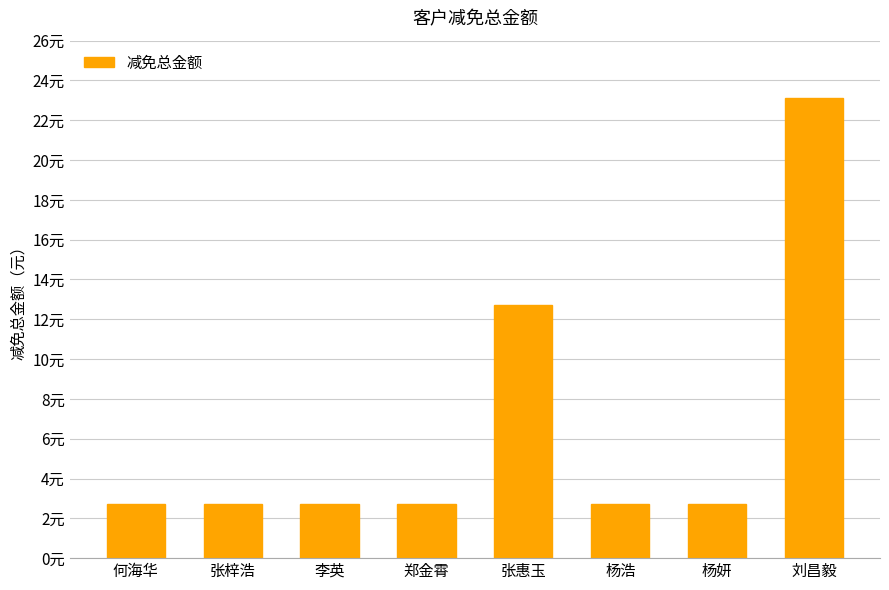

Reading left to right, what are all the values shown in this chart?

2.7	2.7	2.7	2.7	12.7	2.7	2.7	23.1